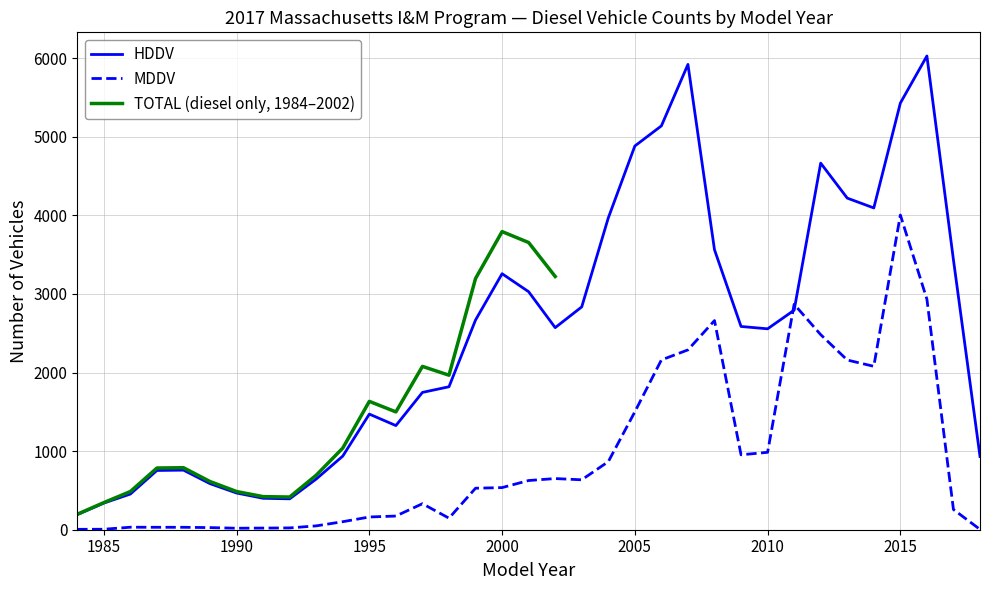

Which category has the lowest value in the HDDV series?

1984